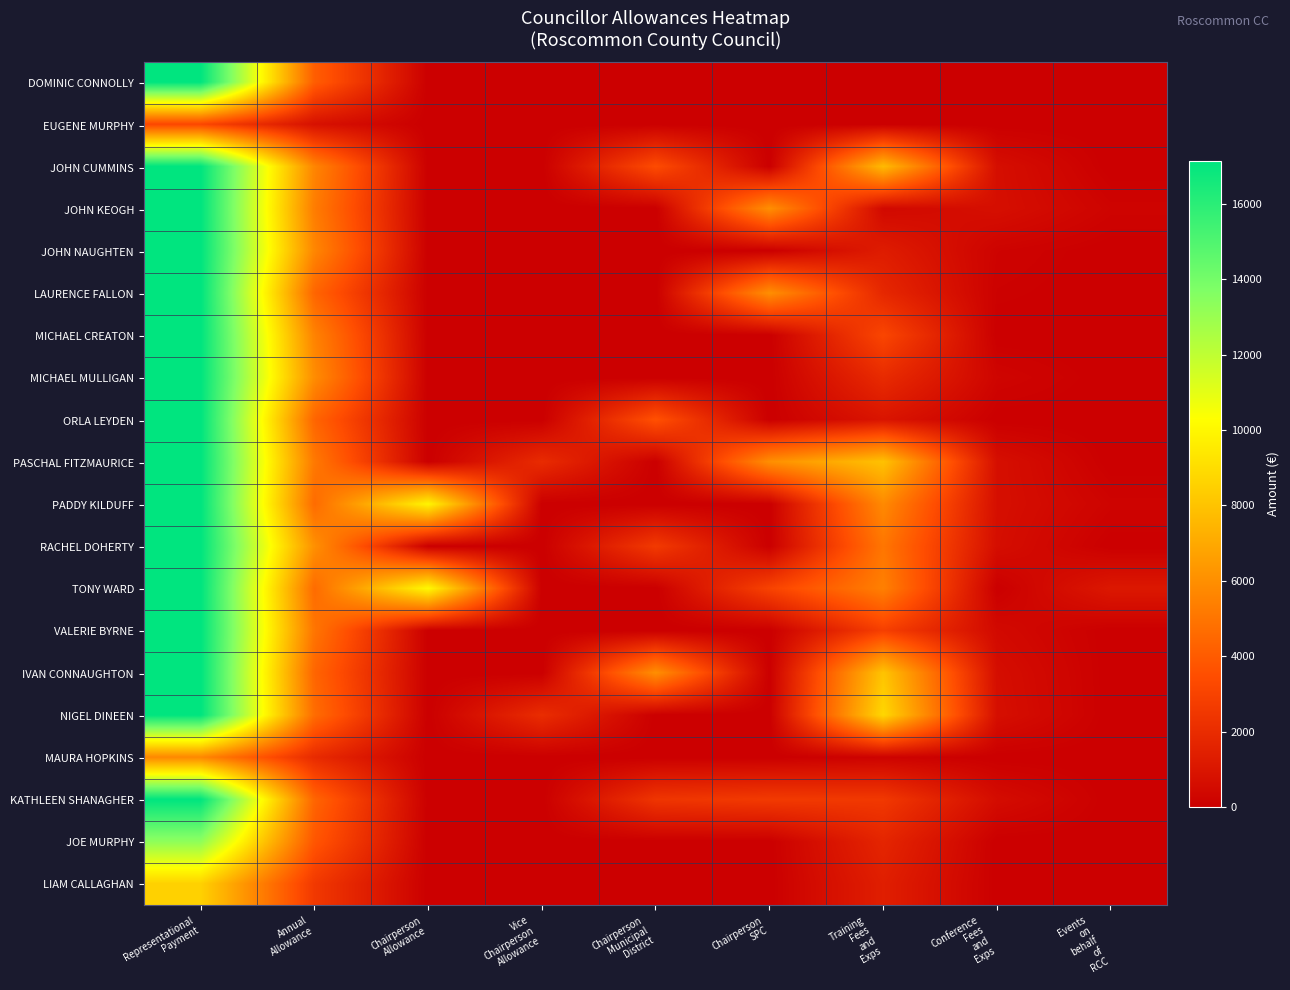

At which category is the sum across all series the highest?

Representational
Payment